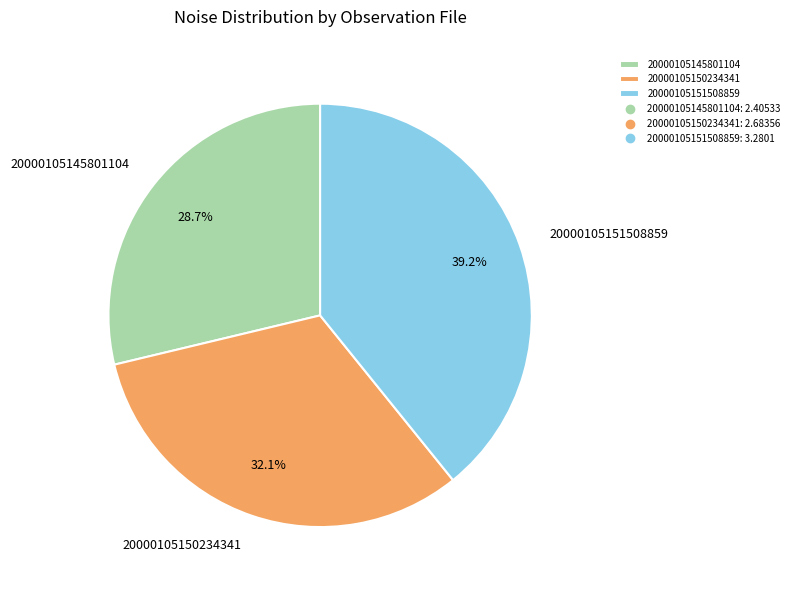

Combined, what portion of the pie is 20000105145801104 and 20000105150234341?

60.8%